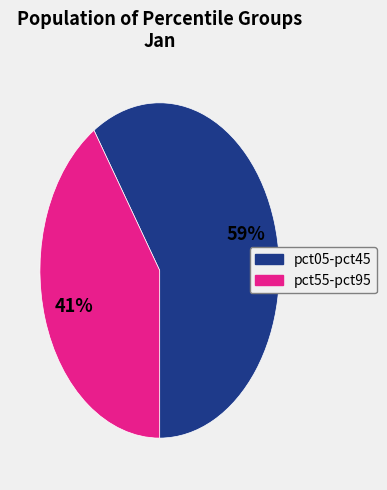

To the nearest percent, what is the difference between the largest and smallest slice percentages?

18%